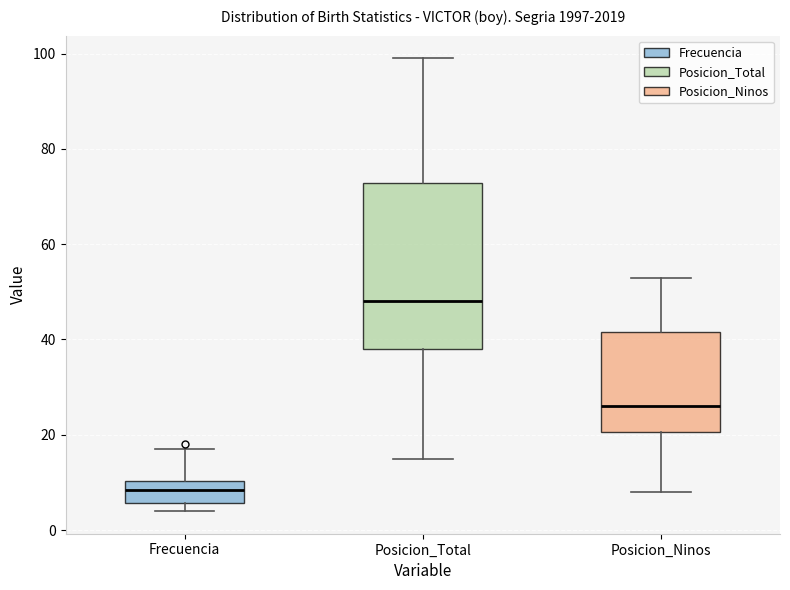

Which box is the tallest, from its lower edge to its upper edge?

Posicion_Total